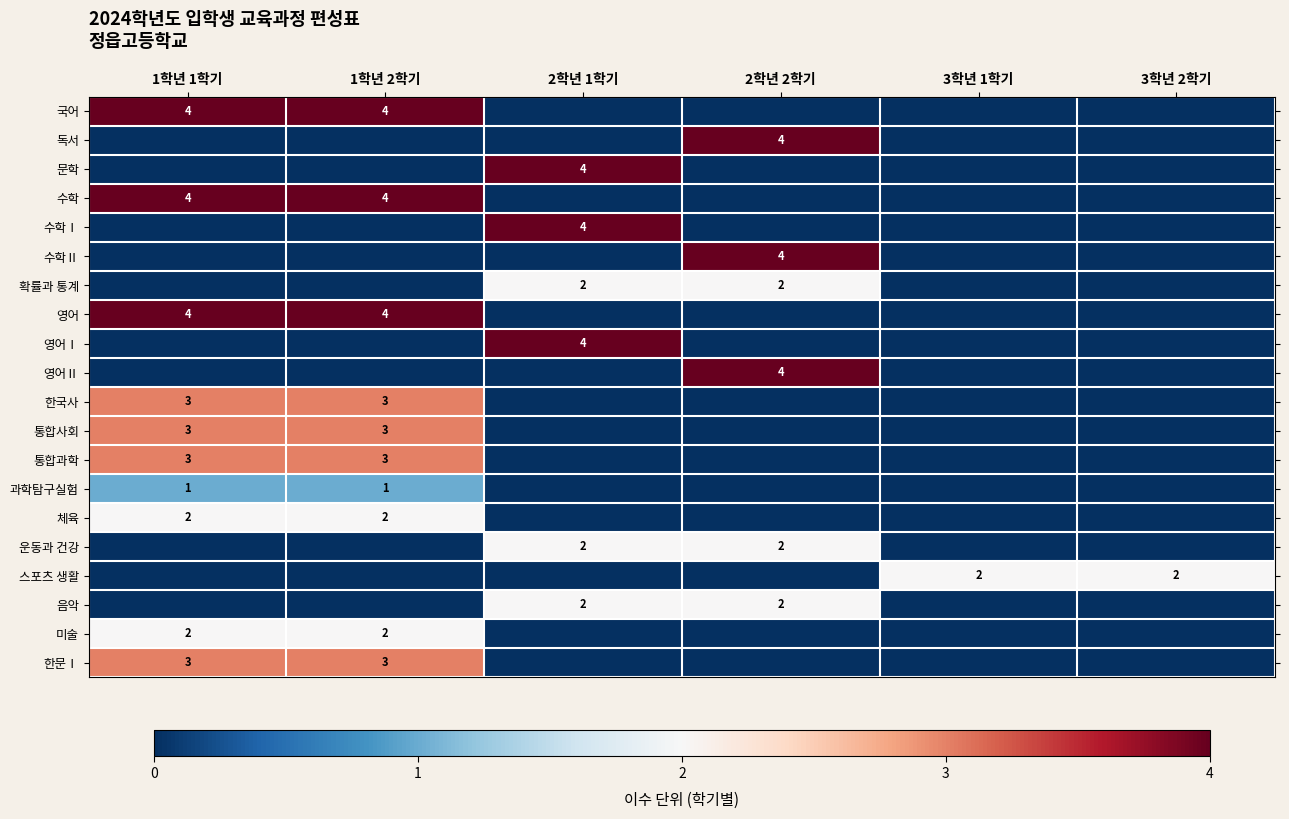

What is the difference between the highest and lowest values at 1학년 2학기?

4